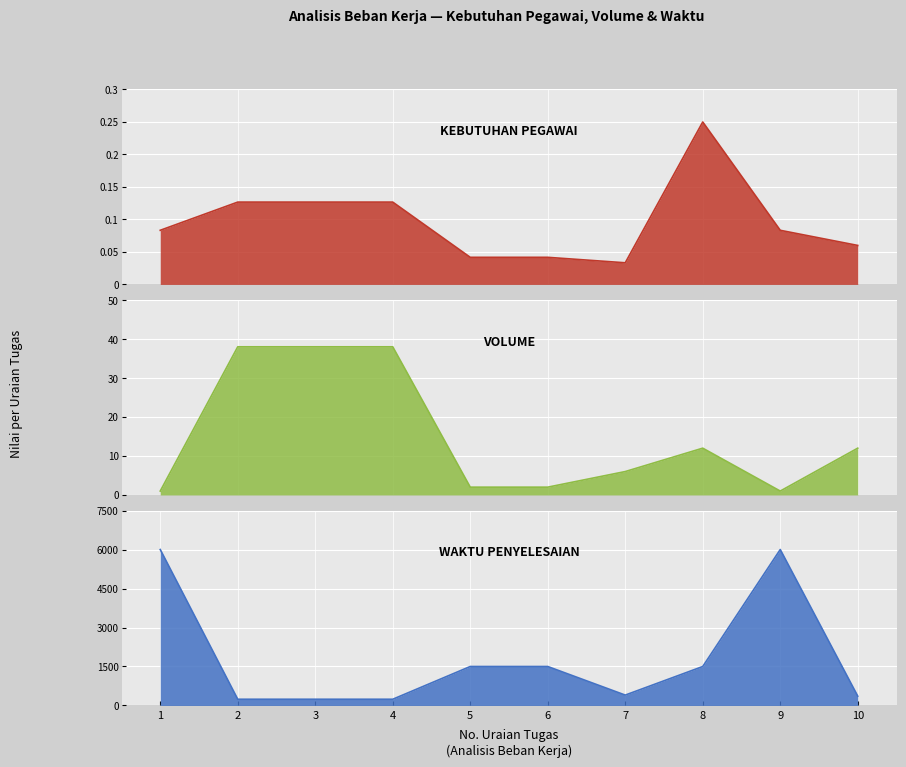

What is the value of the WAKTU PENYELESAIAN (menit) point at the 10th from the left?

360.0